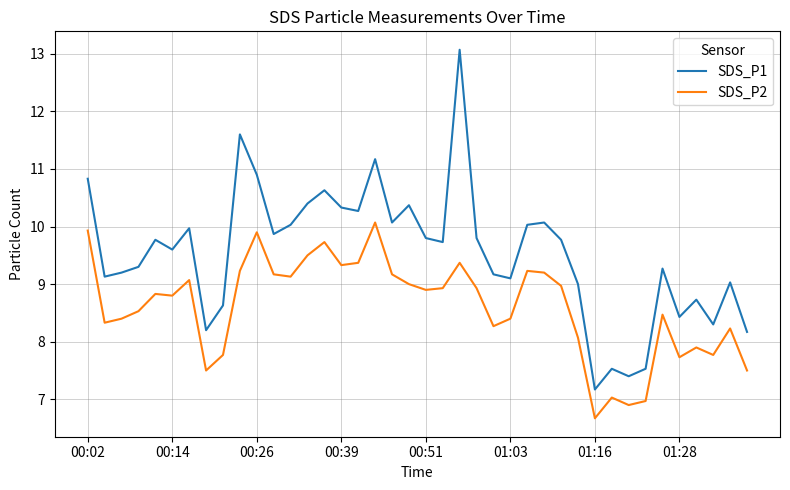

Reading left to right, list all the values displayed in this chart.

SDS_P1: 10.8	9.1	9.2	9.3	9.8	9.6	10.0	8.2	8.6	11.6	10.9	9.9	10.0	10.4	10.6	10.3	10.3	11.2	10.1	10.4	9.8	9.7	13.1	9.8	9.2	9.1	10.0	10.1	9.8	9.0	7.2	7.5	7.4	7.5	9.3	8.4	8.7	8.3	9.0	8.2
SDS_P2: 9.9	8.3	8.4	8.5	8.8	8.8	9.1	7.5	7.8	9.2	9.9	9.2	9.1	9.5	9.7	9.3	9.4	10.1	9.2	9.0	8.9	8.9	9.4	8.9	8.3	8.4	9.2	9.2	9.0	8.1	6.7	7.0	6.9	7.0	8.5	7.7	7.9	7.8	8.2	7.5